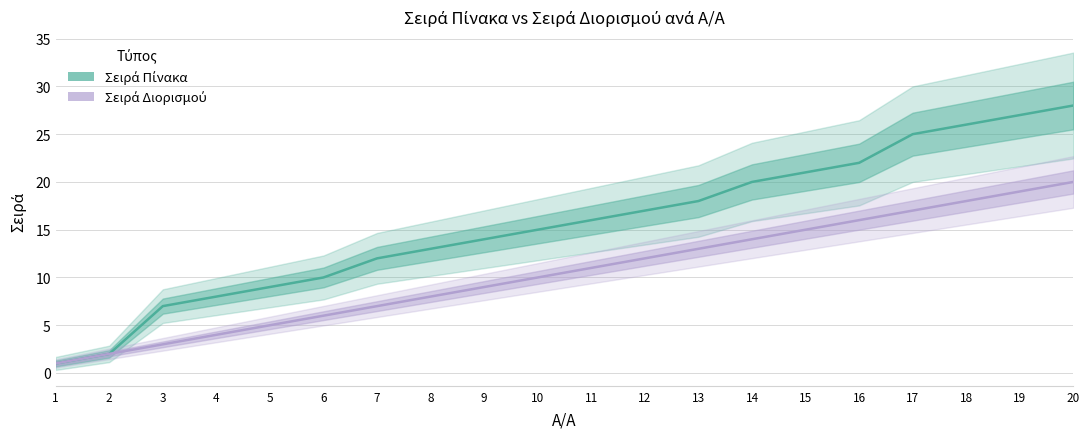

What value does the Σειρά Διορισμού series have at 7?

7